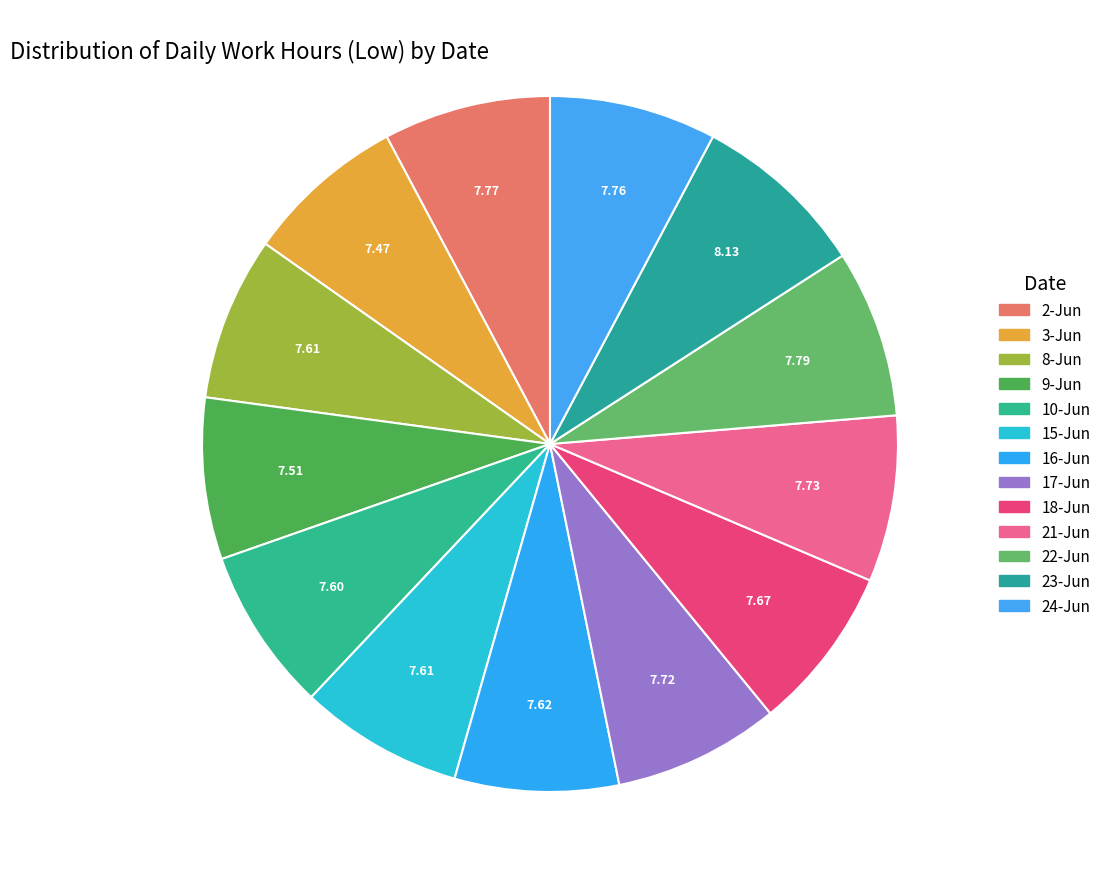

To the nearest percent, what percentage of the pie is 8-Jun?

8%